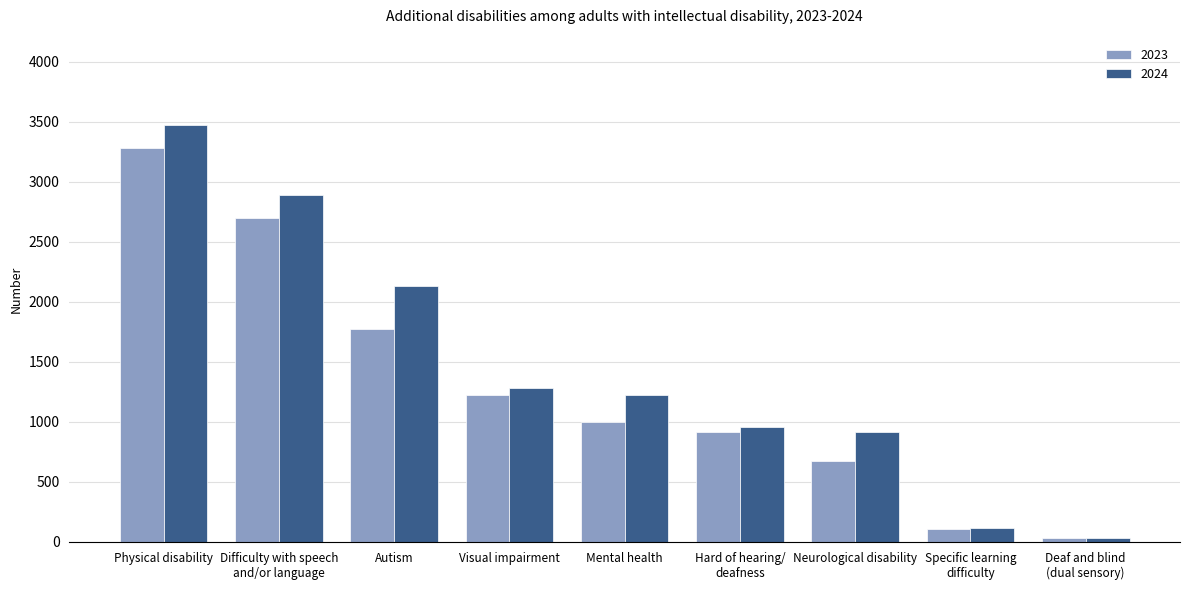

What is the value of the 2023 bar at the 4th from the left?

1225